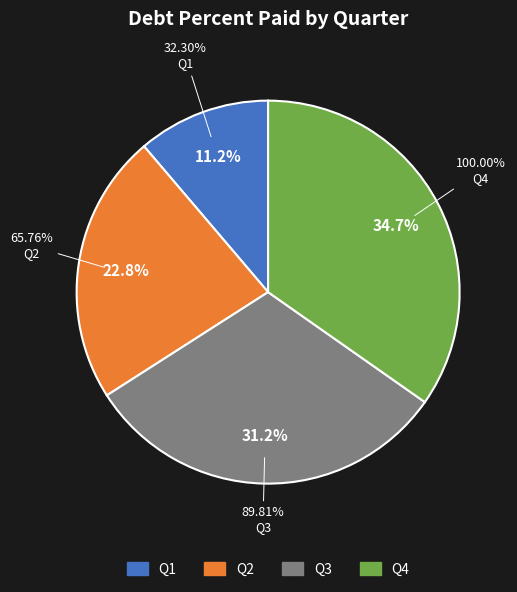

The Q3 slice represents 45% of the pie. True or false?

False